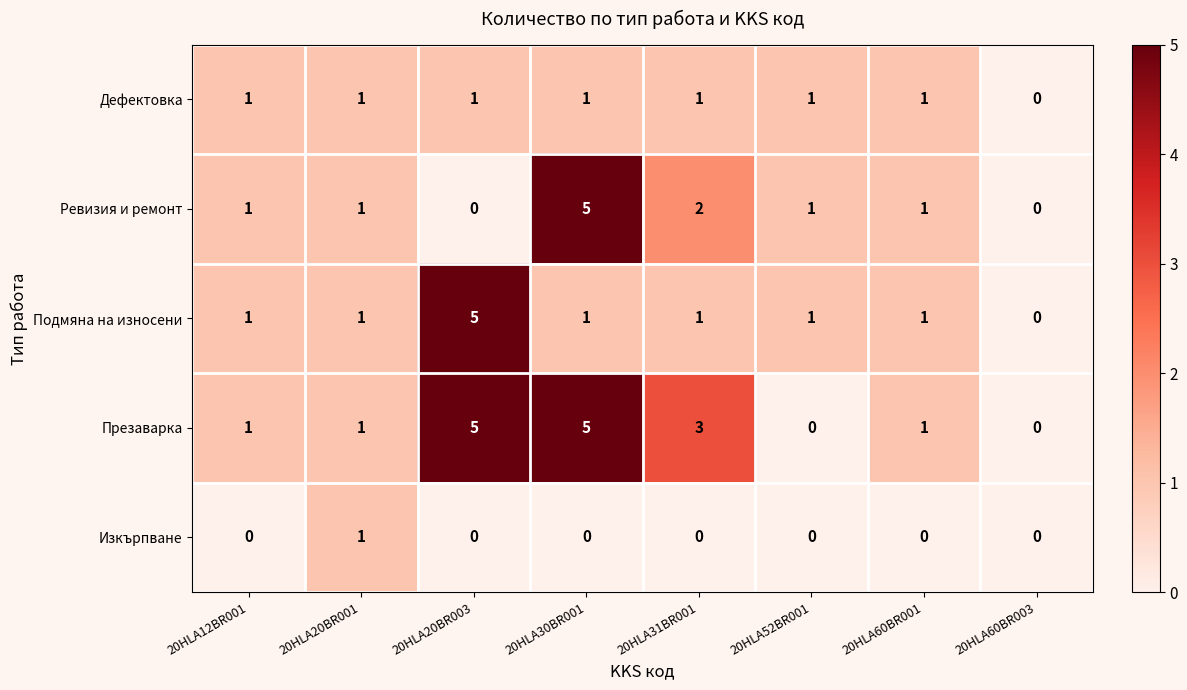

Is the value of Ревизия и ремонт at 20HLA60BR003 greater than the value of Дефектовка at 20HLA31BR001?

No